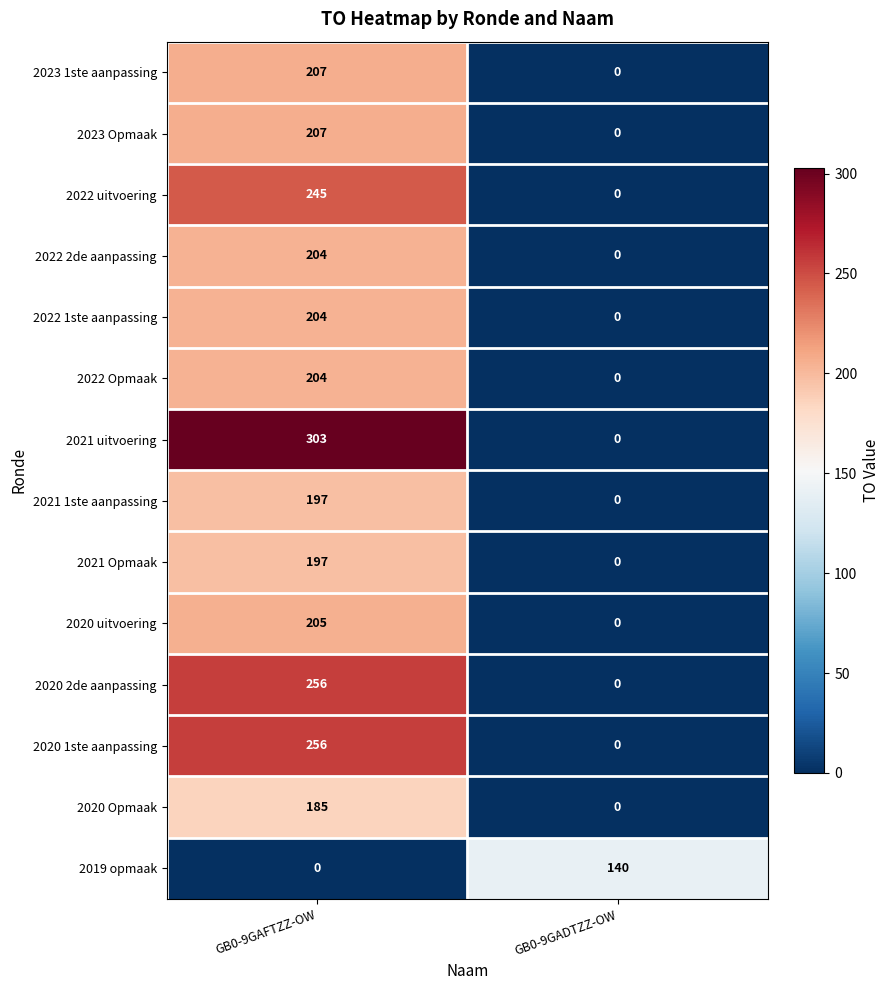

Reading right to left, what are all the values shown in this chart?

2023 1ste aanpassing: GB0-9GADTZZ-OW=0	GB0-9GAFTZZ-OW=207
2023 Opmaak: GB0-9GADTZZ-OW=0	GB0-9GAFTZZ-OW=207
2022 uitvoering: GB0-9GADTZZ-OW=0	GB0-9GAFTZZ-OW=245
2022 2de aanpassing: GB0-9GADTZZ-OW=0	GB0-9GAFTZZ-OW=204
2022 1ste aanpassing: GB0-9GADTZZ-OW=0	GB0-9GAFTZZ-OW=204
2022 Opmaak: GB0-9GADTZZ-OW=0	GB0-9GAFTZZ-OW=204
2021 uitvoering: GB0-9GADTZZ-OW=0	GB0-9GAFTZZ-OW=303
2021 1ste aanpassing: GB0-9GADTZZ-OW=0	GB0-9GAFTZZ-OW=197
2021 Opmaak: GB0-9GADTZZ-OW=0	GB0-9GAFTZZ-OW=197
2020 uitvoering: GB0-9GADTZZ-OW=0	GB0-9GAFTZZ-OW=205
2020 2de aanpassing: GB0-9GADTZZ-OW=0	GB0-9GAFTZZ-OW=256
2020 1ste aanpassing: GB0-9GADTZZ-OW=0	GB0-9GAFTZZ-OW=256
2020 Opmaak: GB0-9GADTZZ-OW=0	GB0-9GAFTZZ-OW=185
2019 opmaak: GB0-9GADTZZ-OW=140	GB0-9GAFTZZ-OW=0